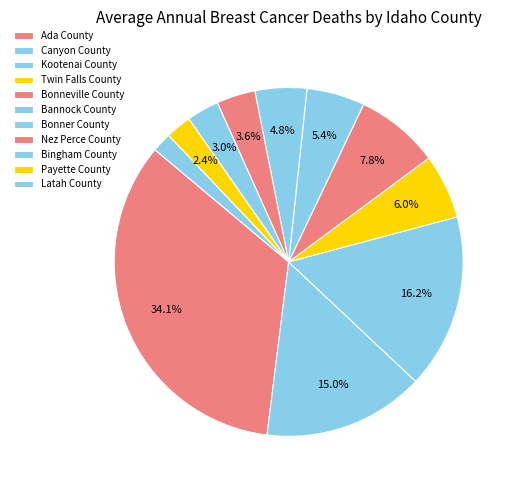

To the nearest percent, what portion does Kootenai County represent?

16%